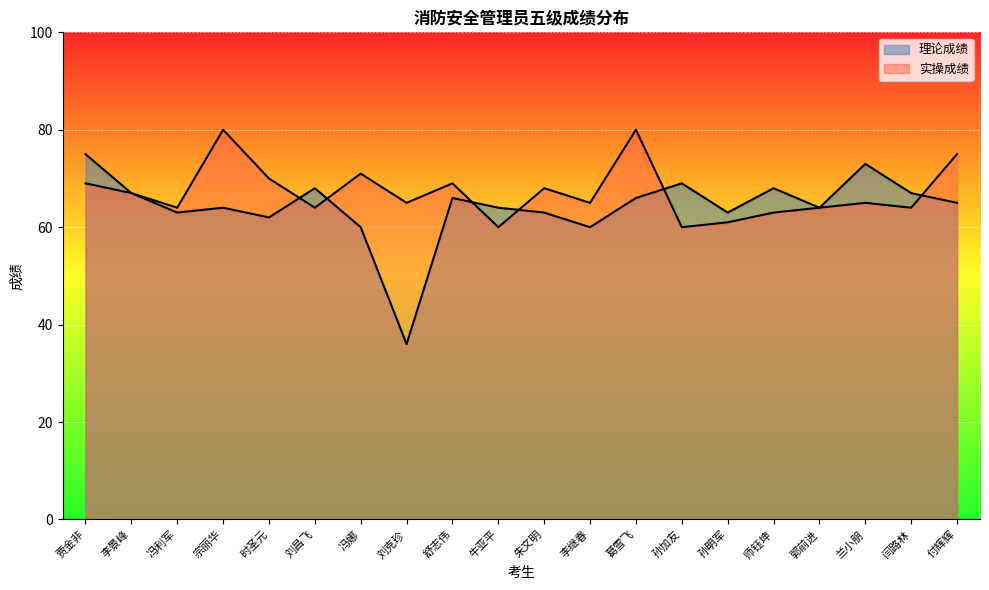

What is the lowest value of the 理论成绩 series?

36